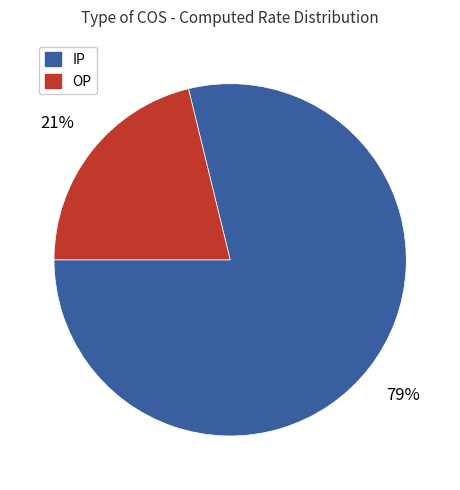

Rank the categories by value from lowest to highest.

OP, IP